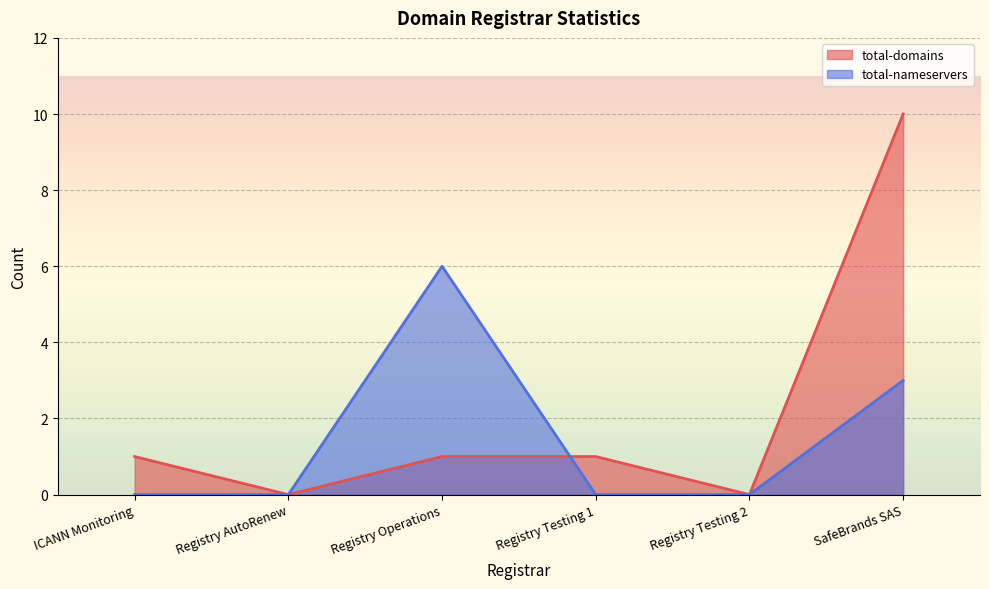

The value of total-nameservers at ICANN Monitoring is -3. True or false?

False